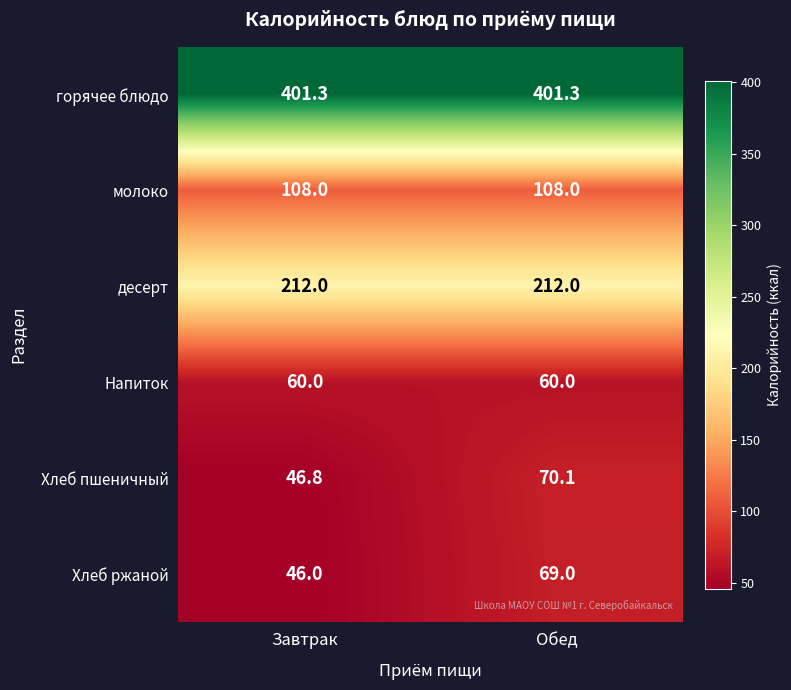

True or false: Хлеб пшеничный has a value of 20.3 at Завтрак.

False